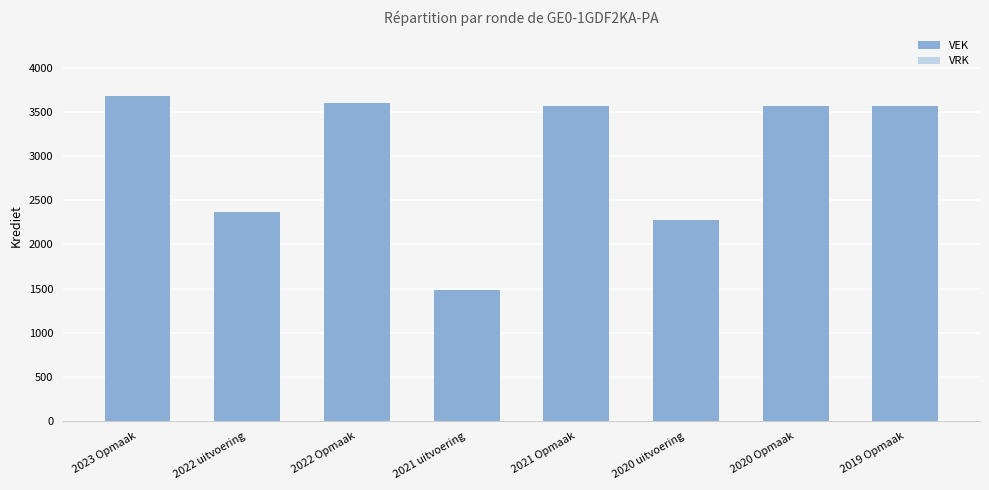

What is the approximate value at 2021 Opmaak?

3565